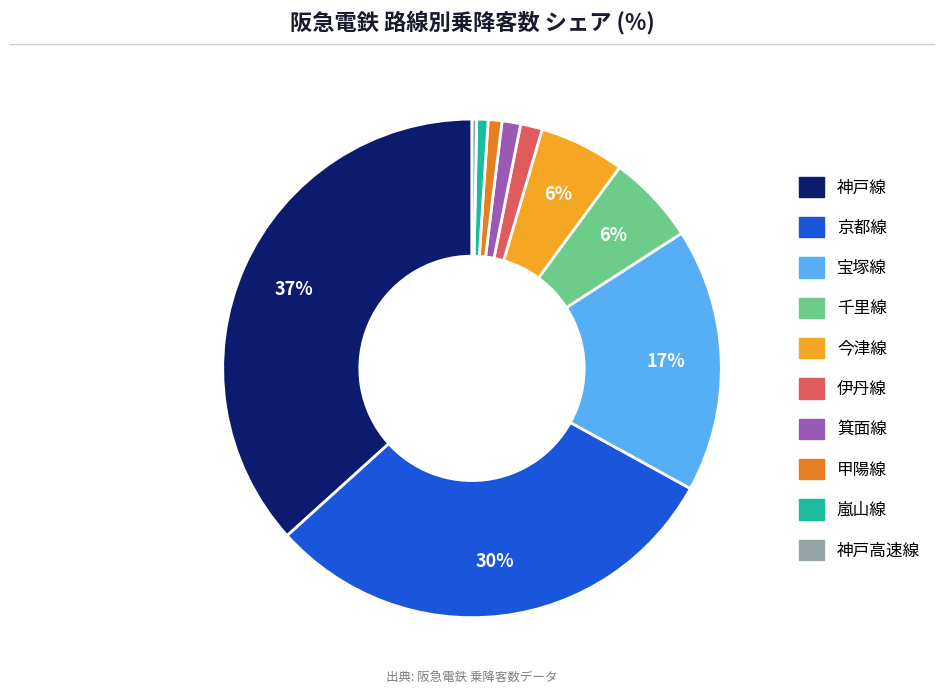

How many segments does this pie chart have?

10